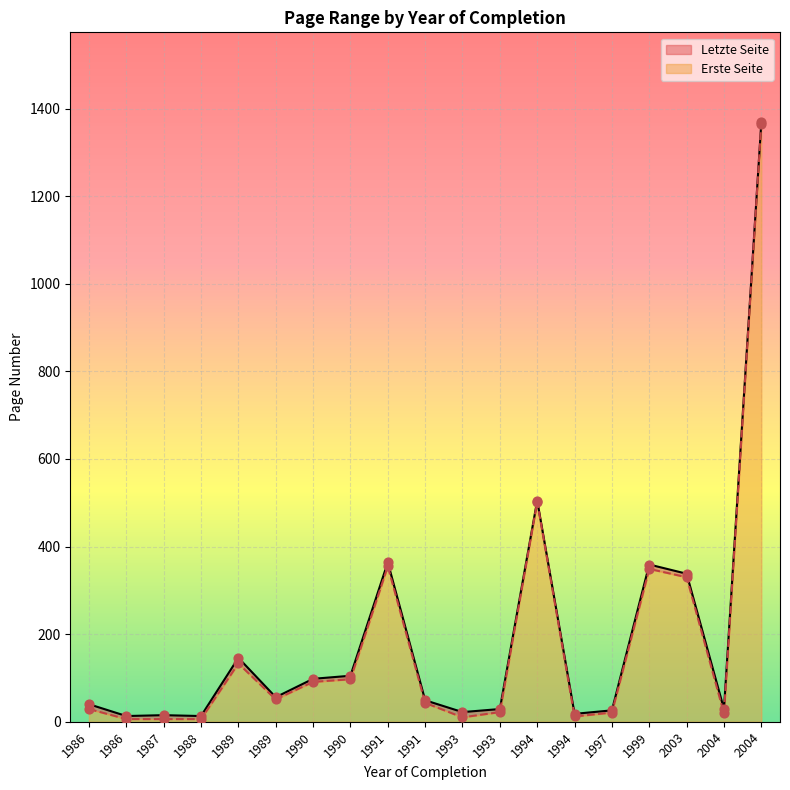

At how many categories does at least one series exceed 1132?

1